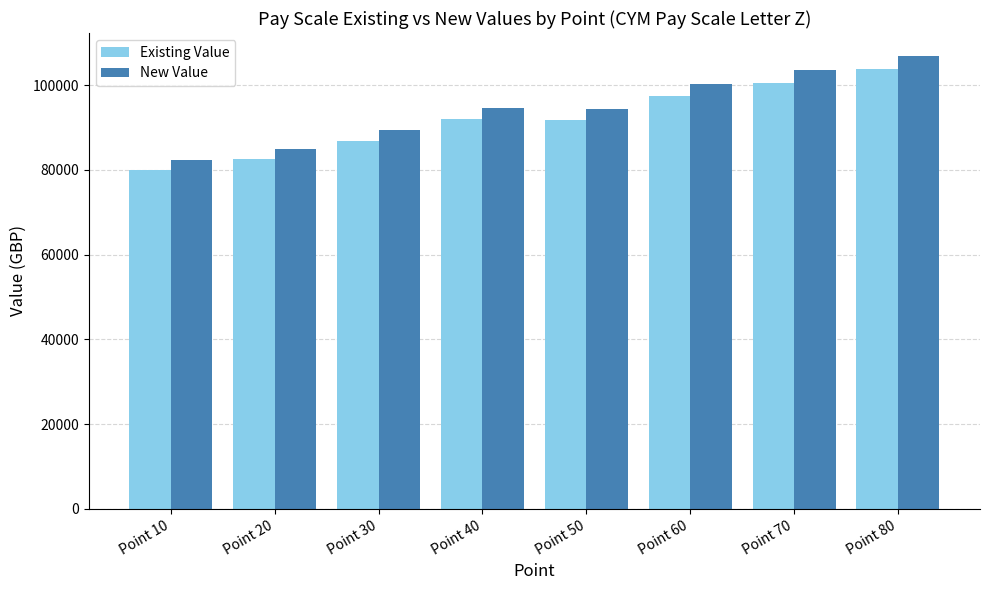

What is the difference between the highest and lowest values at Point 30?

2603